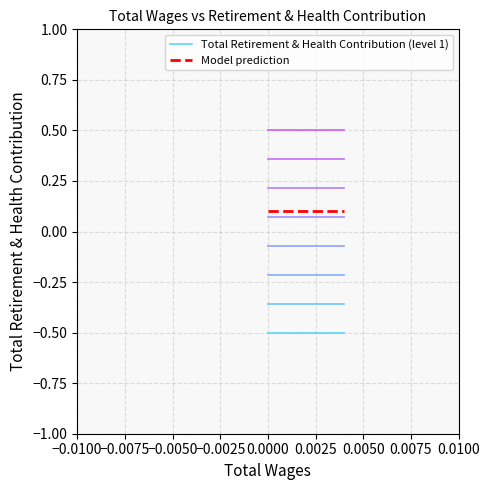

True or false: Model prediction and Total Retirement & Health Contribution (level 1) intersect in this chart.

False